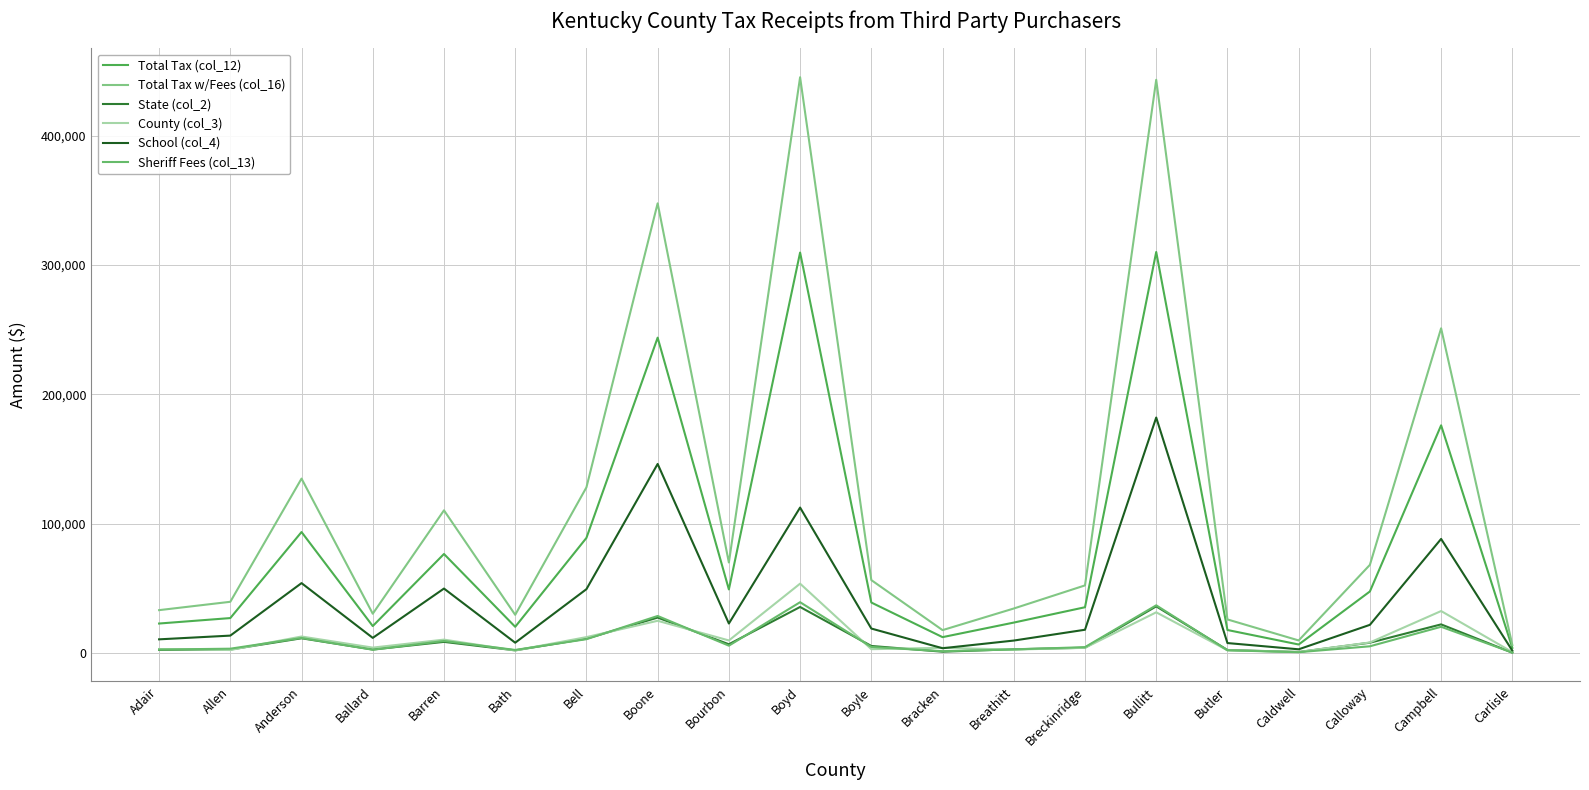

The value of Sheriff Fees (col_13) at Carlisle is 572.4. True or false?

True